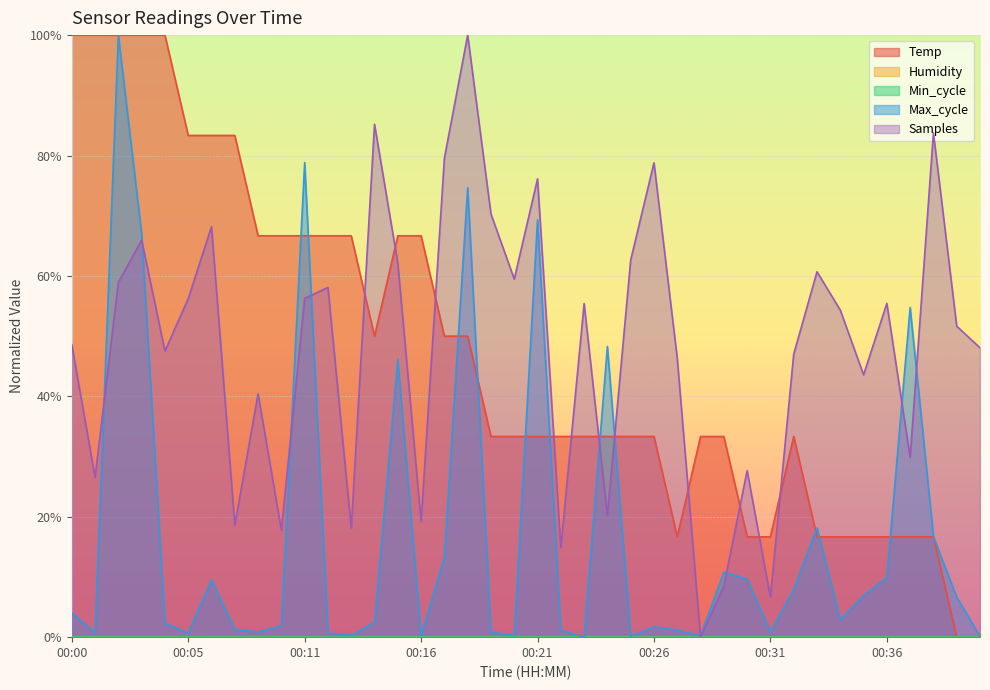

Count the number of categories in the chart.

40